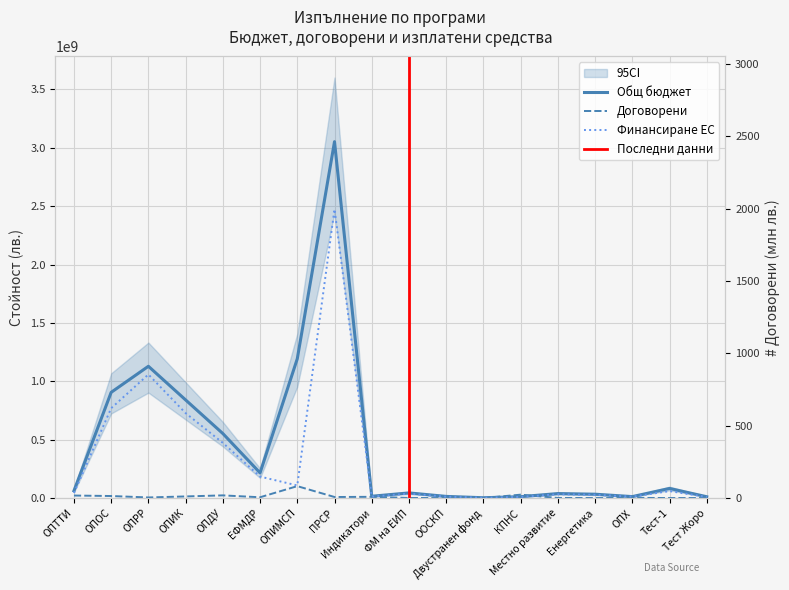

True or false: Договорени (Общо) has a value of 6766682.9 at ЕФМДР.

True